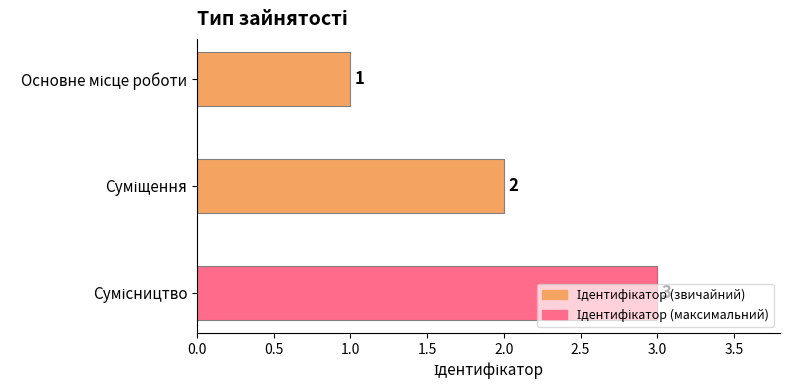

What is the maximum value shown in the chart?

3